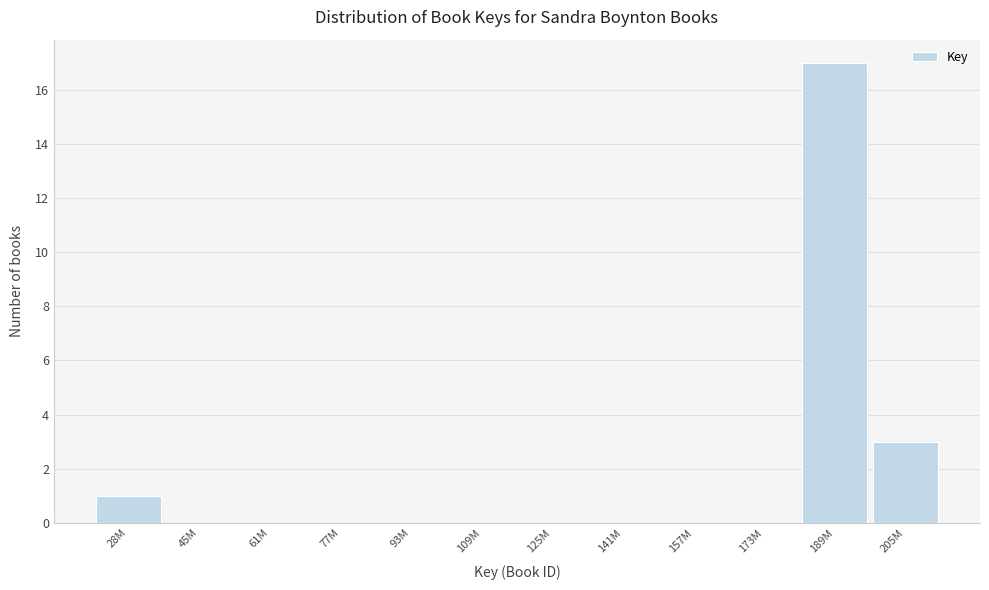

Reading right to left, list all the values displayed in this chart.

205M=3	189M=17	173M=0	157M=0	141M=0	125M=0	109M=0	93M=0	77M=0	61M=0	45M=0	28M=1